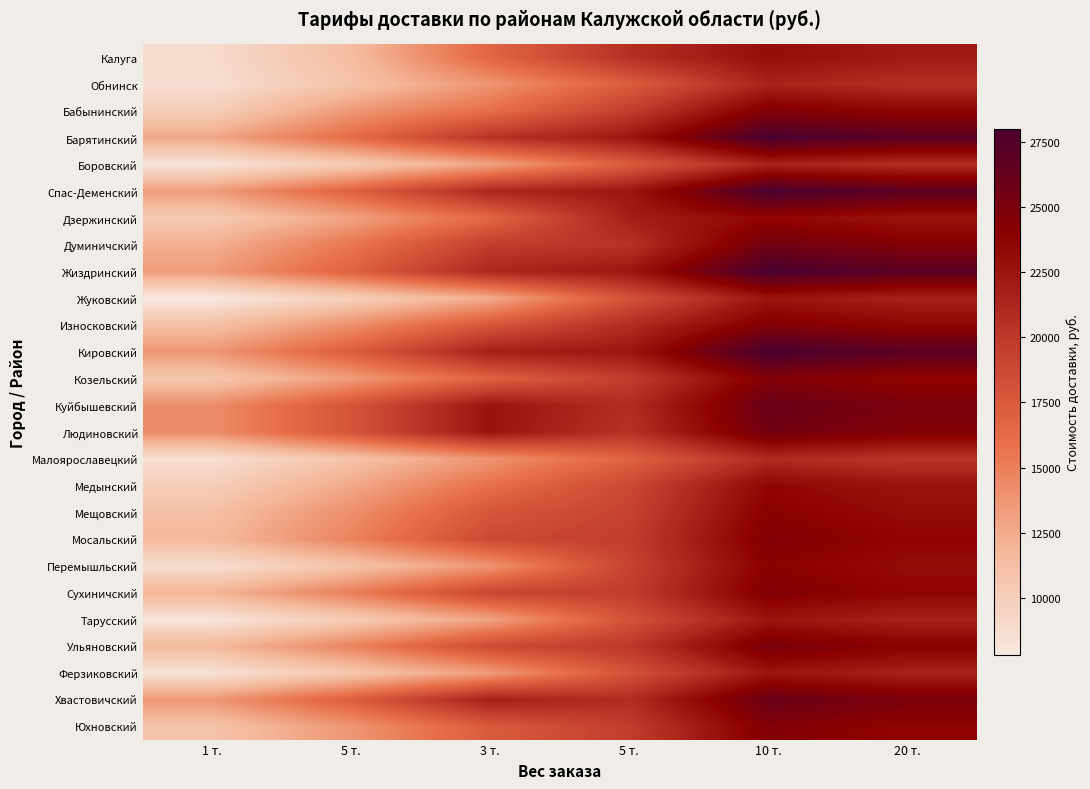

Rank the series at 1 т. from lowest to highest value.

Жуковский, Тарусский, Боровский, Ферзиковский, Обнинск, Малоярославецкий, Перемышльский, Калуга, Бабынинский, Медынский, Дзержинский, Козельский, Юхновский, Износковский, Мещовский, Мосальский, Ульяновский, Сухиничский, Думиничский, Барятинский, Спас-Деменский, Жиздринский, Кировский, Хвастовичский, Куйбышевский, Людиновский